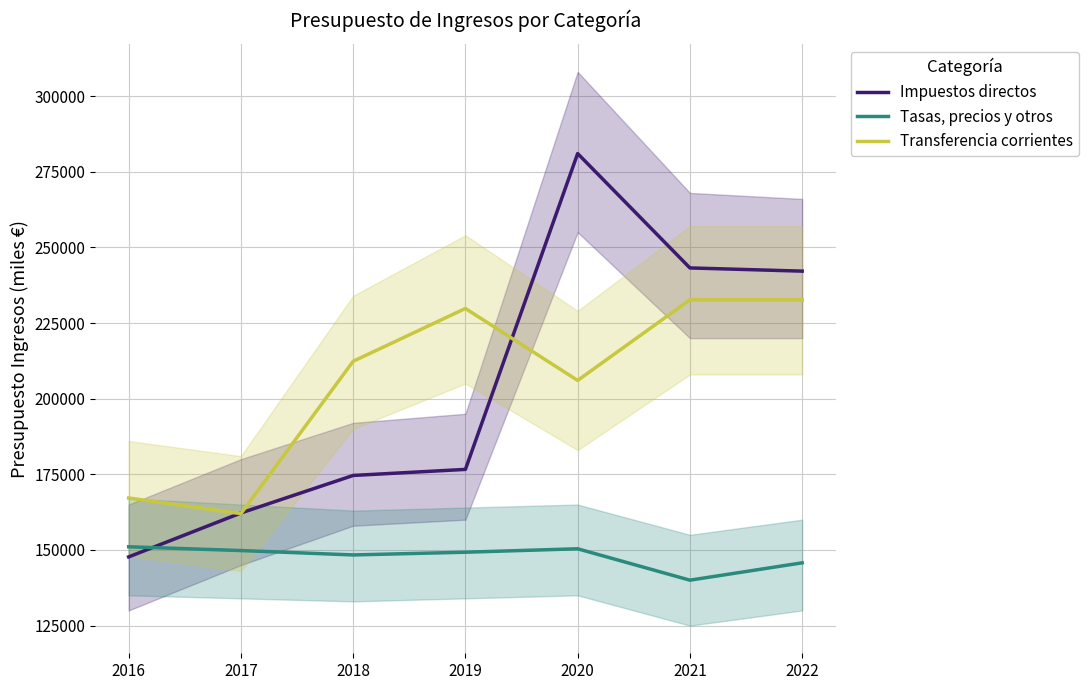

The Impuestos directos series shows 243200.3 at 2021. True or false?

True